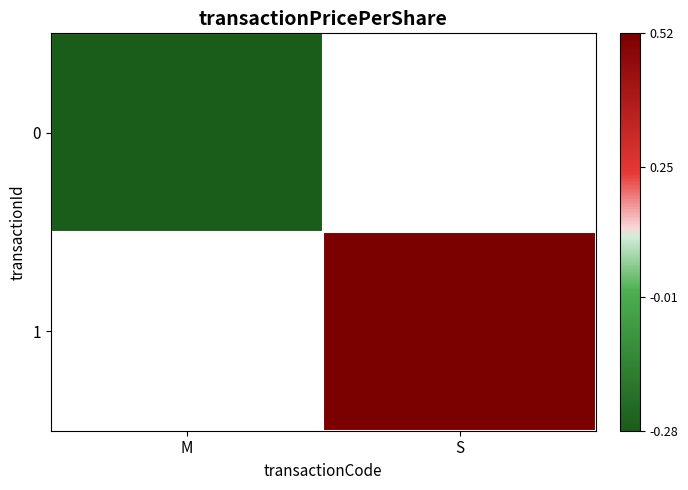

True or false: 0 has a value of -0.3 at M.

True